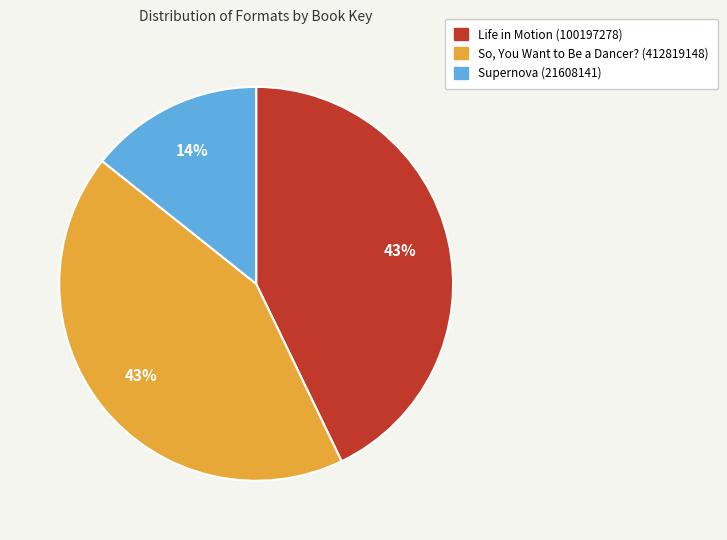

Is there any slice that represents more than half of the pie?

No